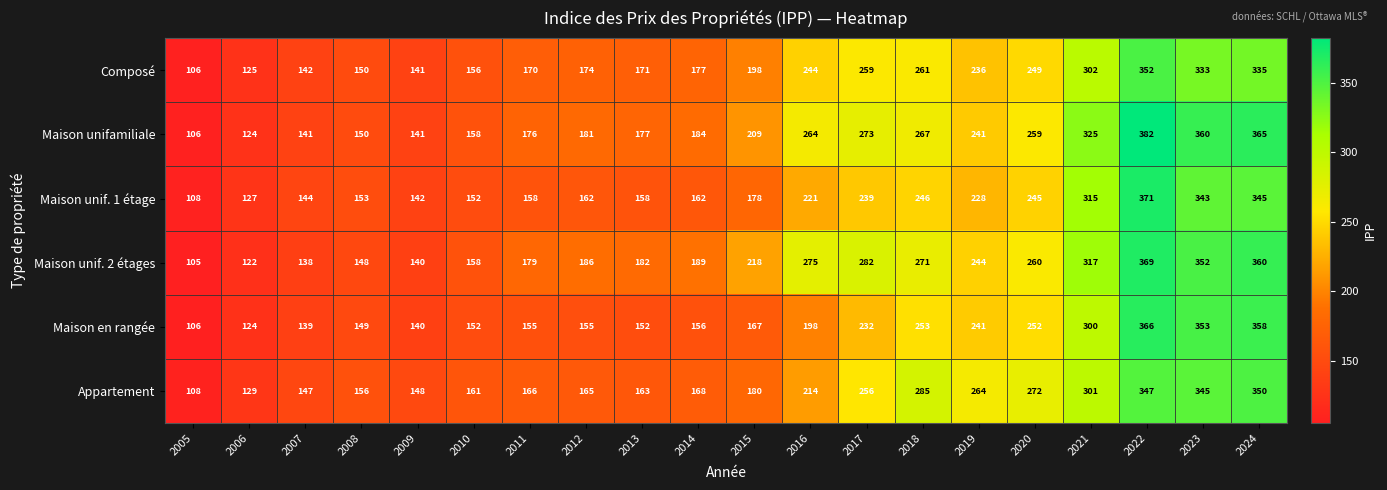

Between 2008 and 2024, which series saw the biggest shift?

Maison unifamiliale